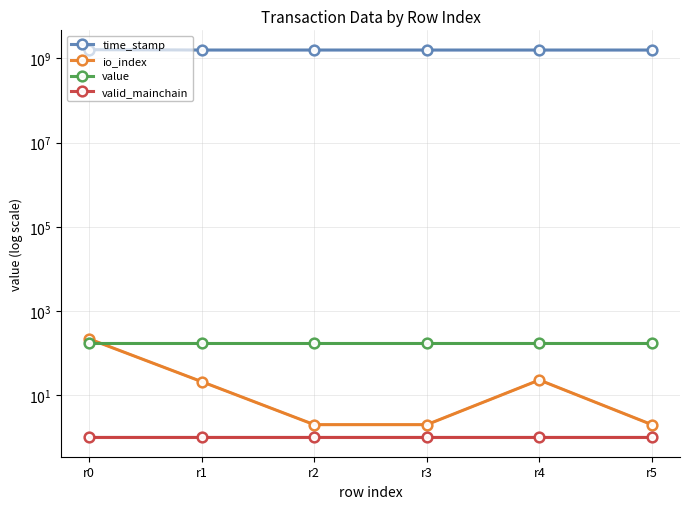

Reading left to right, list all the values displayed in this chart.

time_stamp: 1597421175.0	1571236076.0	1571091887.0	1570288212.0	1570239715.0	1570118280.0
io_index: 217.0	21.0	2.0	2.0	23.0	2.0
value: 169.2	169.2	169.2	169.2	169.2	169.2
valid_mainchain: 1.0	1.0	1.0	1.0	1.0	1.0